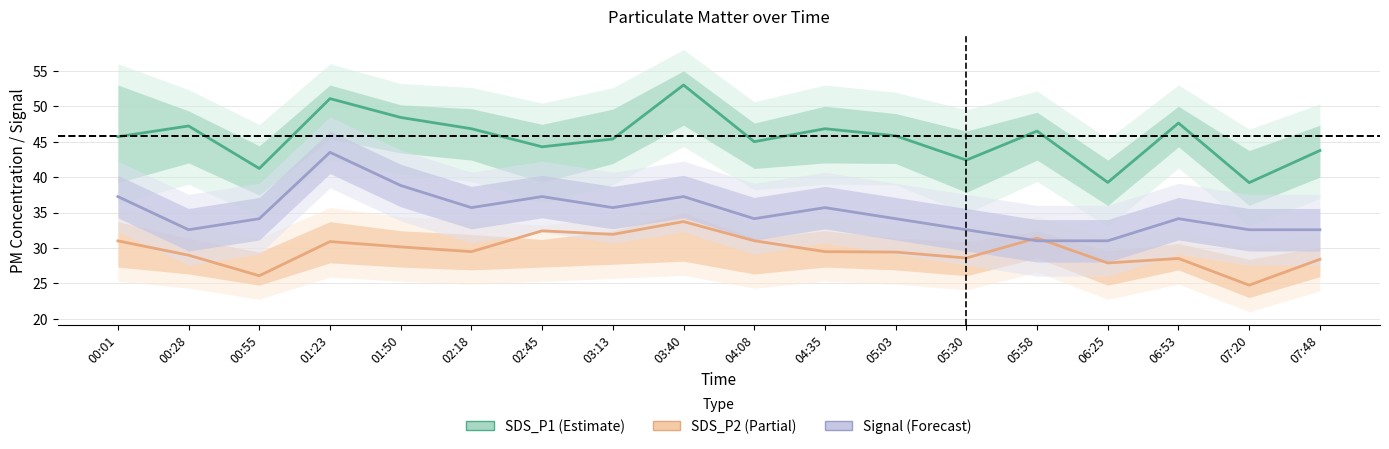

What is the sum of the SDS_P2 (Partial) values at 05:58 and 03:40?

65.1